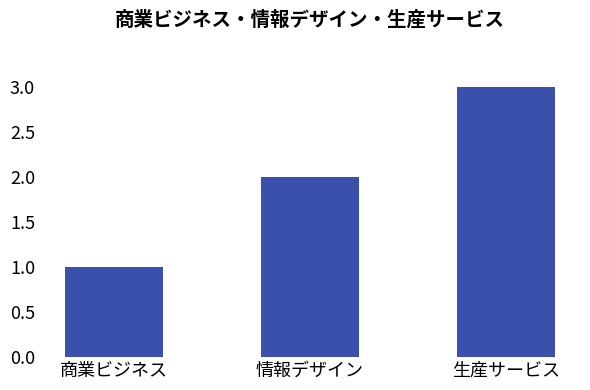

Rank the categories by value from lowest to highest.

商業ビジネス, 情報デザイン, 生産サービス